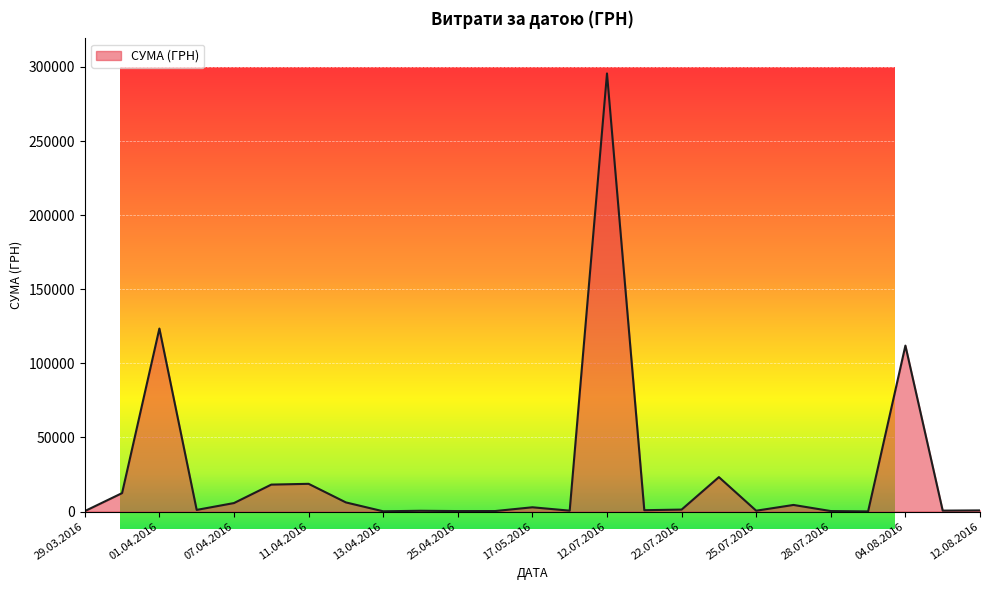

Where is the data nearest to the value 147868?

01.04.2016